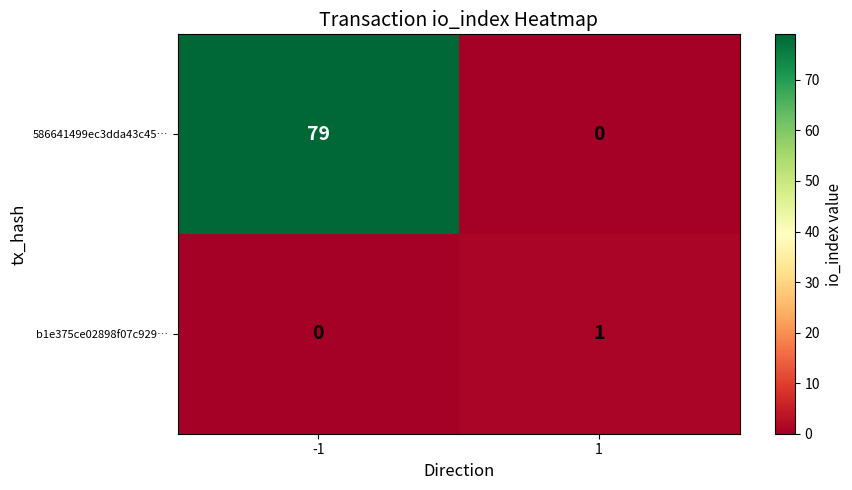

What is the difference between the highest and lowest values at 1?

1